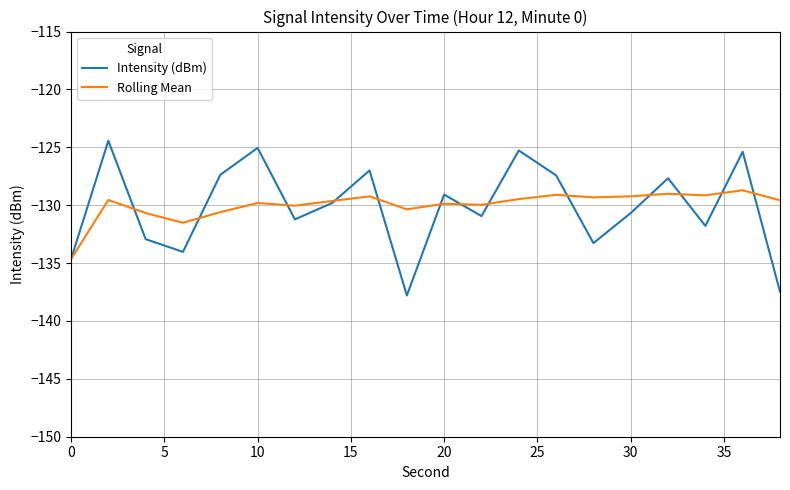

Rank the series by their maximum value, from highest to lowest.

Intensity (dBm), Rolling Mean